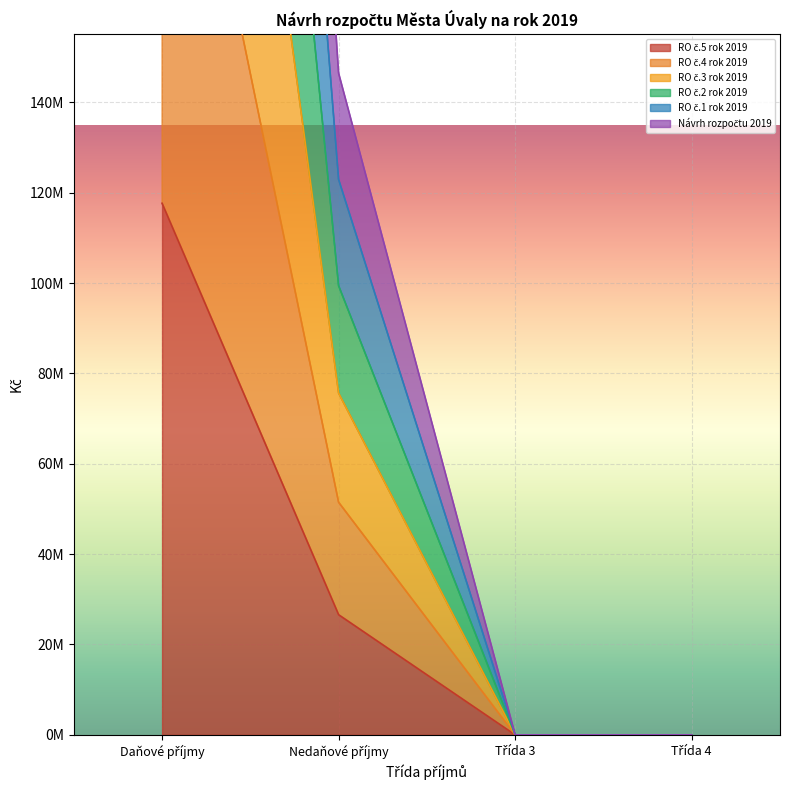

At which category is the sum across all series the highest?

Daňové příjmy